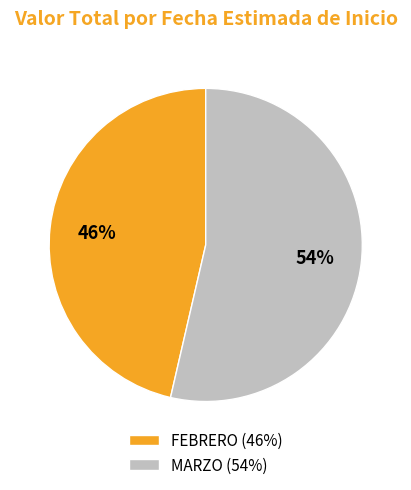

Between MARZO (54%) and FEBRERO (46%), which is larger?

MARZO (54%)